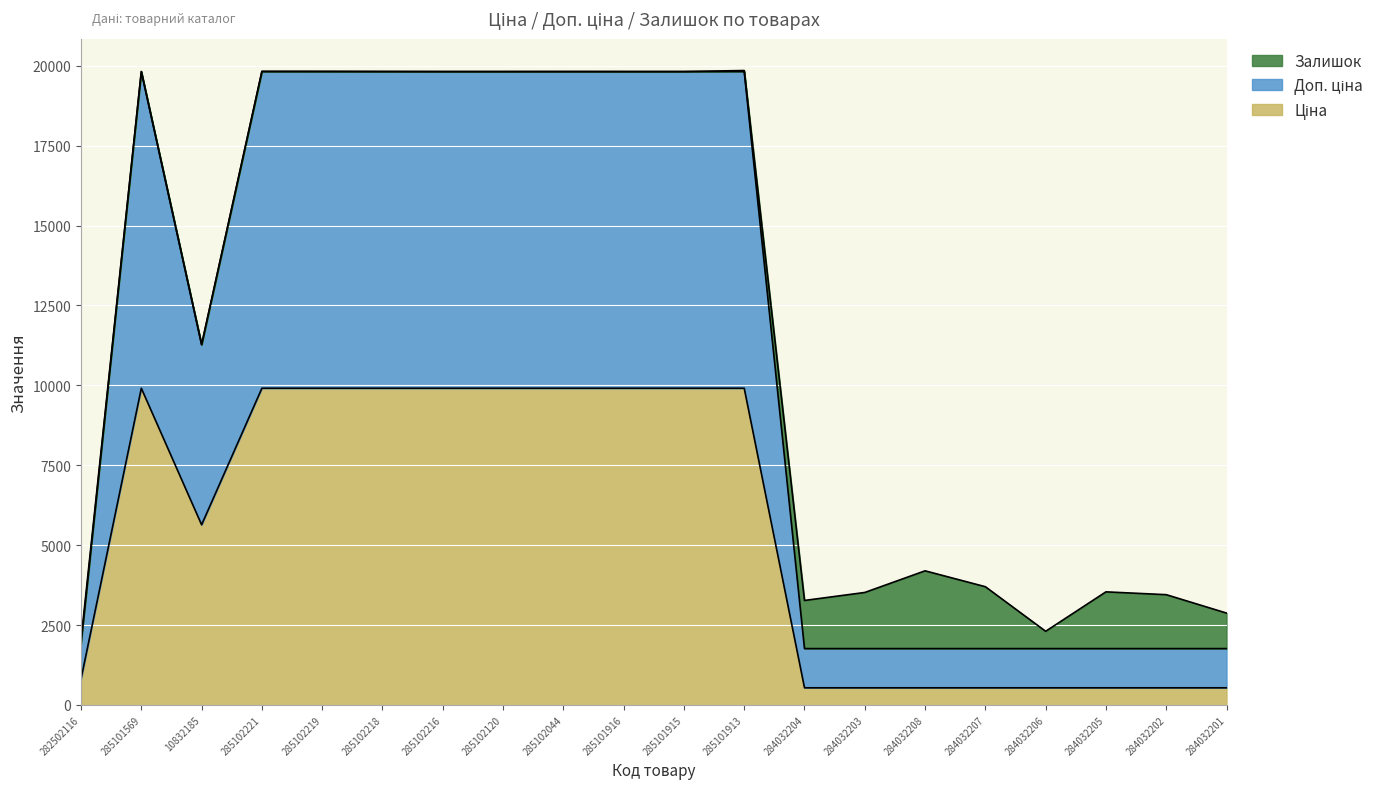

What is the label of the 2nd point from the right?

284032202